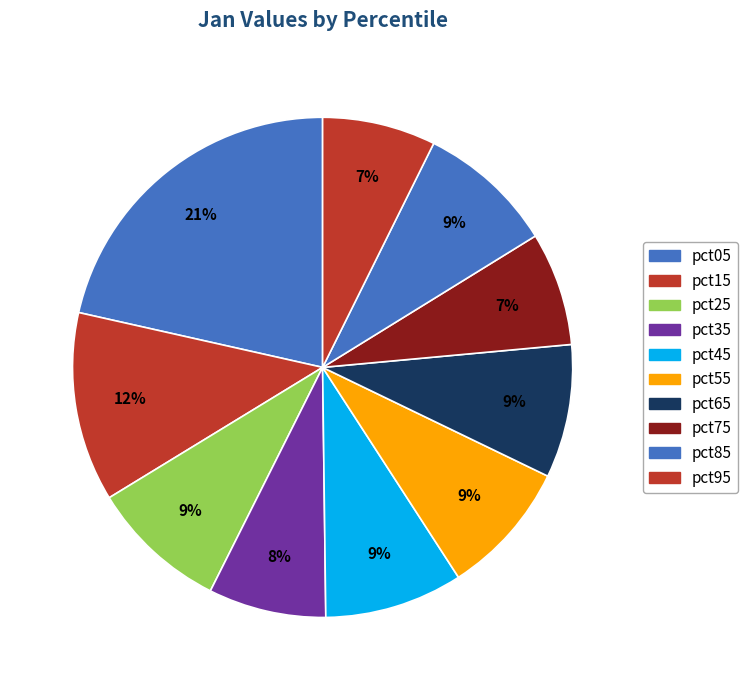

How many slices are in this pie chart?

10